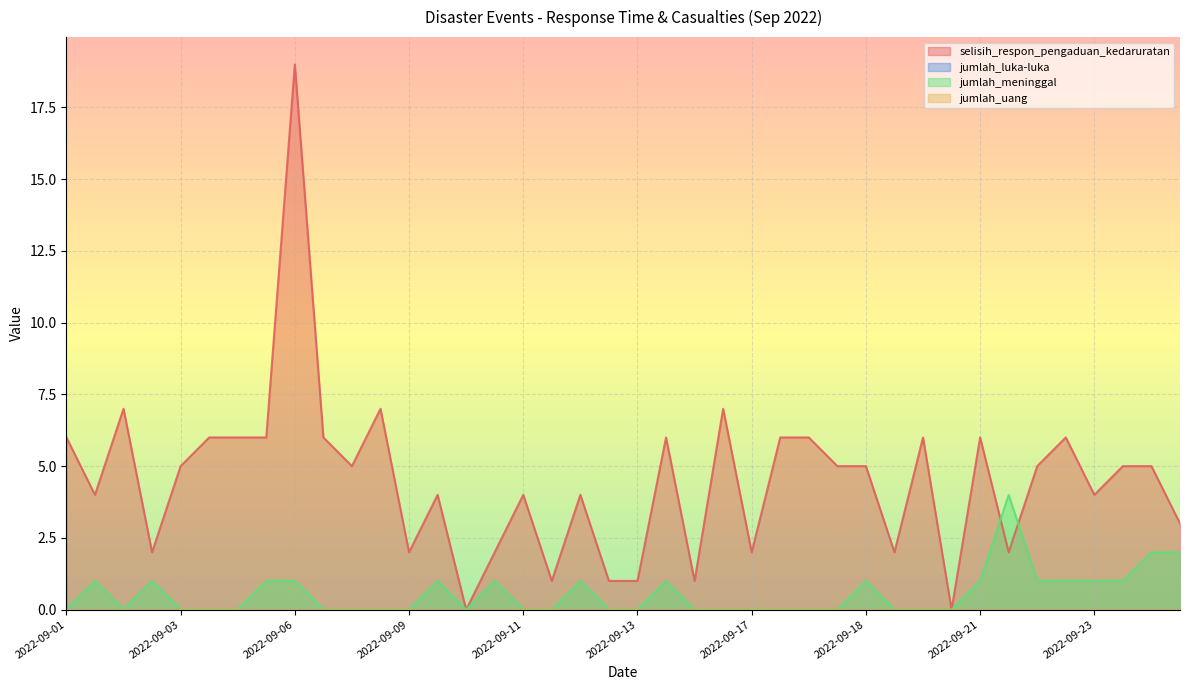

Which category has the lowest value across all series?

2022-09-10